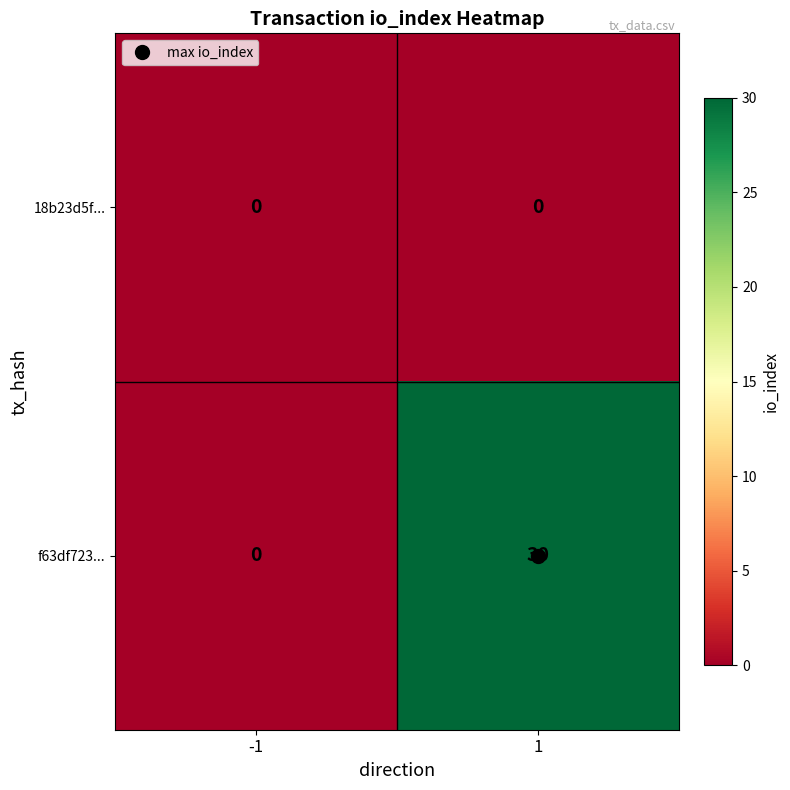

At which category is the sum across all series the highest?

1